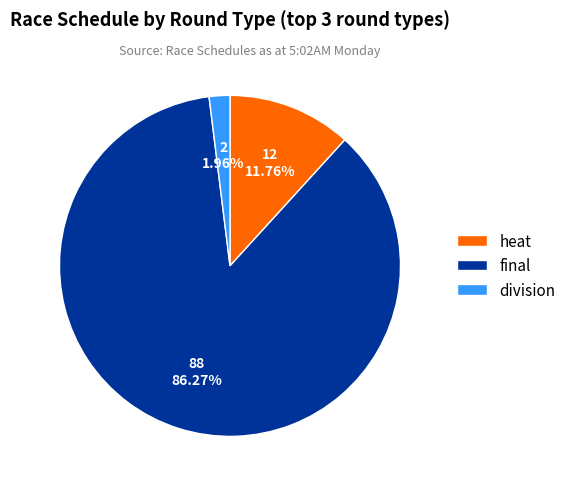

Is the sum of heat and division greater than half?

No